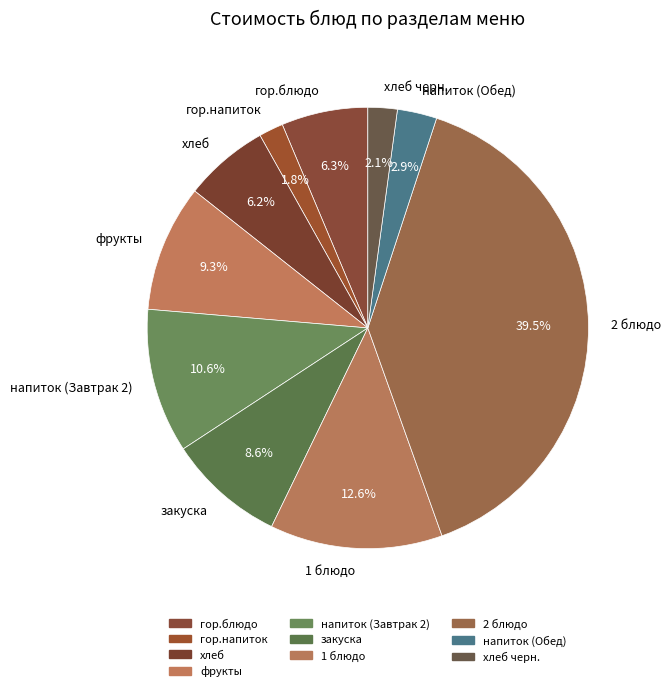

True or false: фрукты accounts for 1% of the total.

False